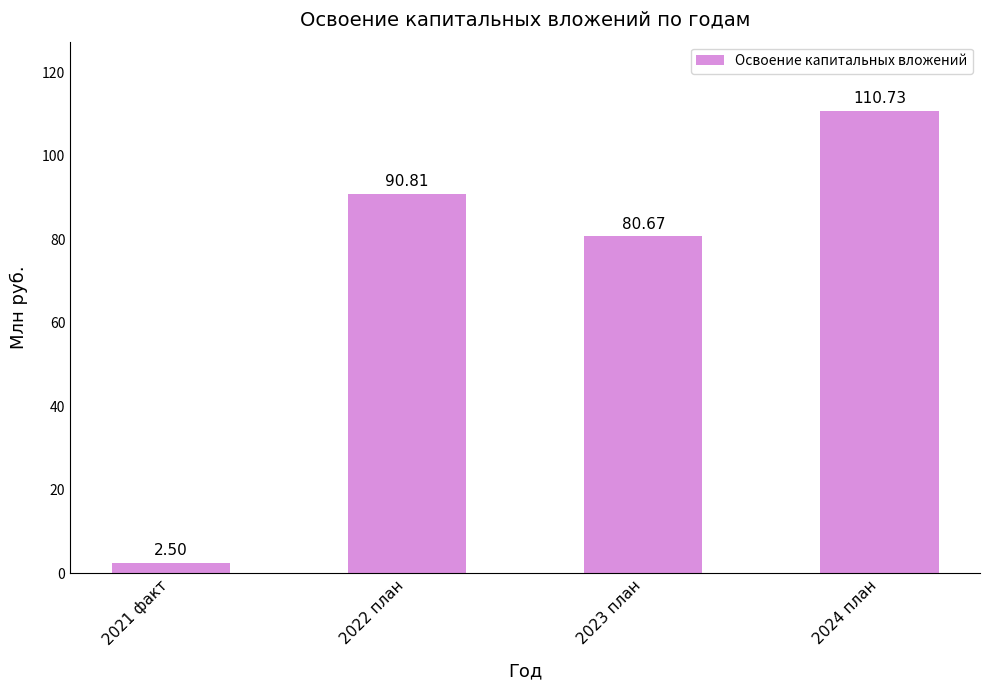

How many bars are there in total?

4